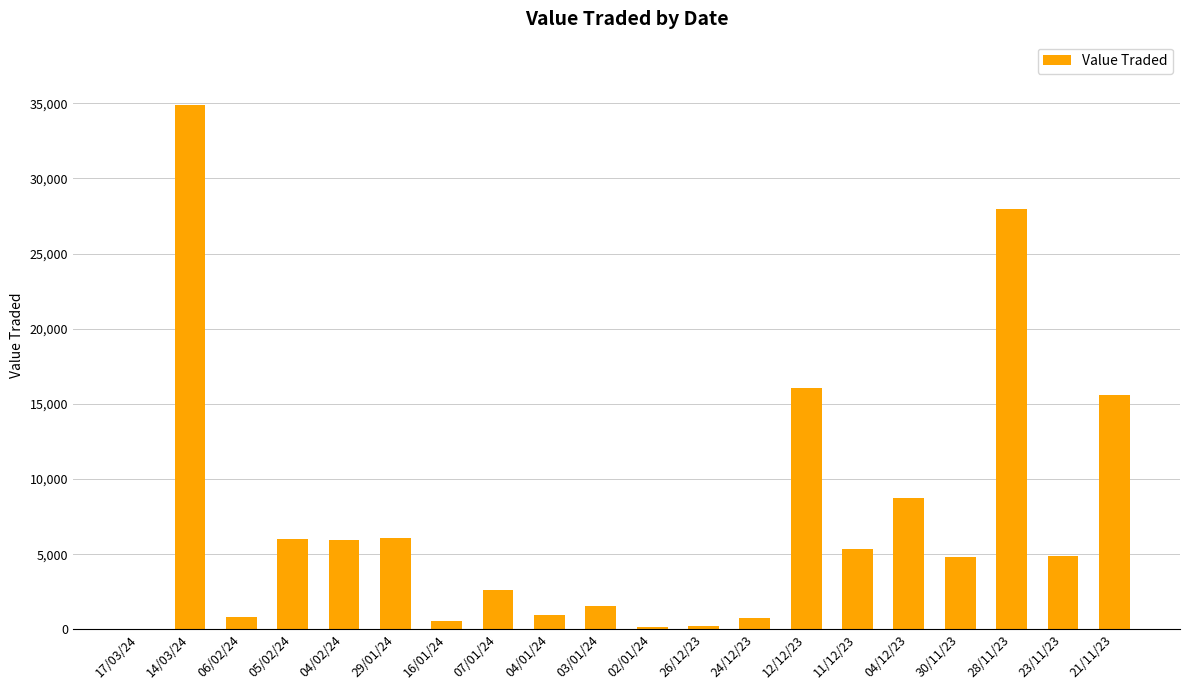

True or false: the data shows 8740 at 04/12/23.

True